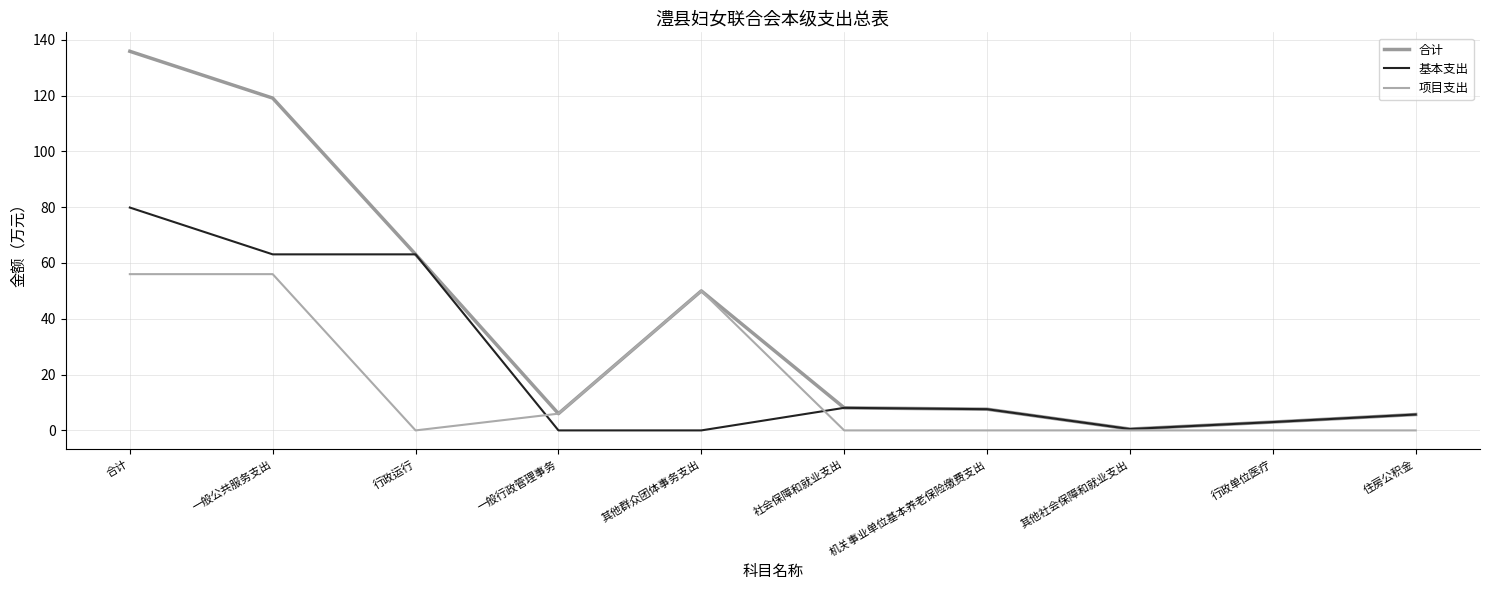

What value does the 合计 series have at 一般行政管理事务?

6.0